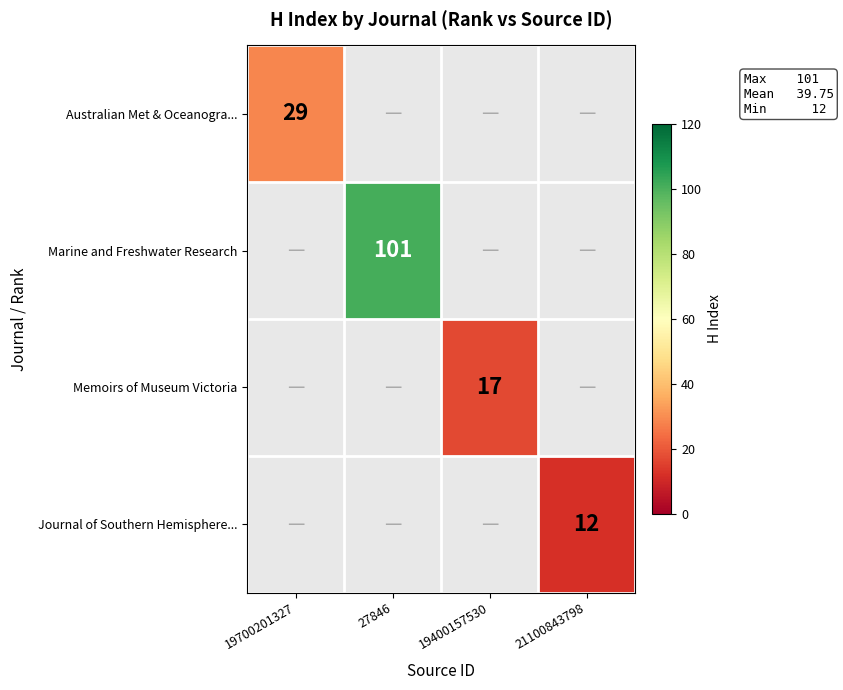

The value of Journal of Southern Hemisphere... at 21100843798 is 12. True or false?

True